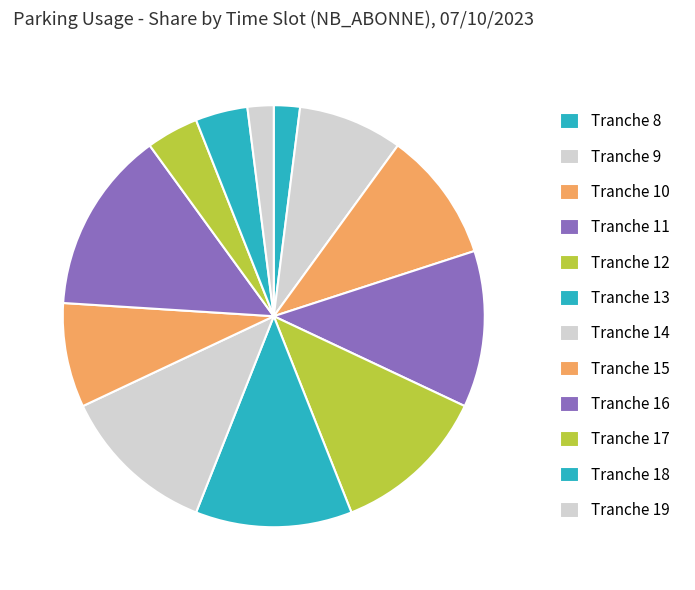

Count the number of slices in the pie.

12